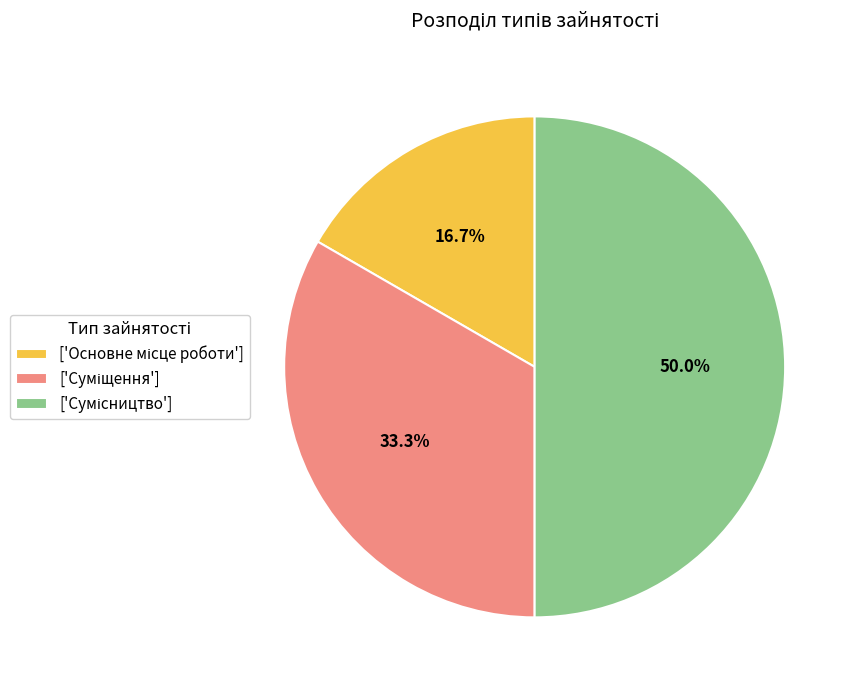

Which slice is the smallest?

Основне місце роботи